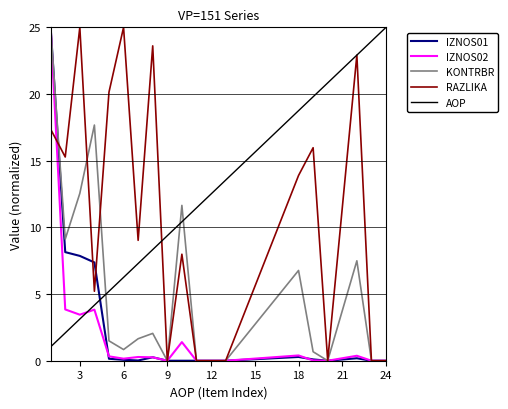

What is the maximum value shown in the chart?

25.0